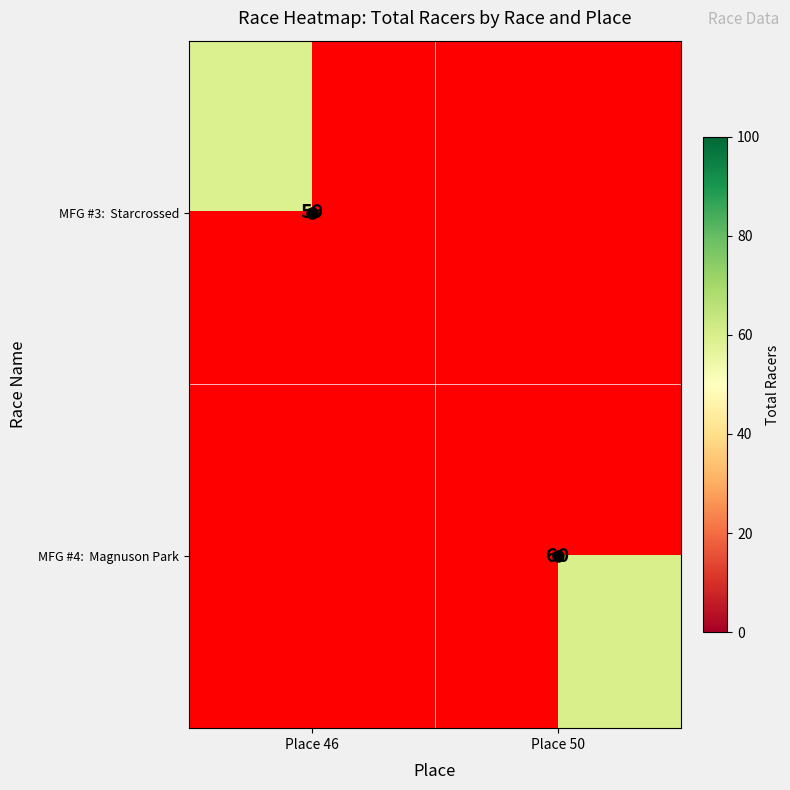

What is the approximate value of MFG #4: Magnuson Park at Place 50?

60.0